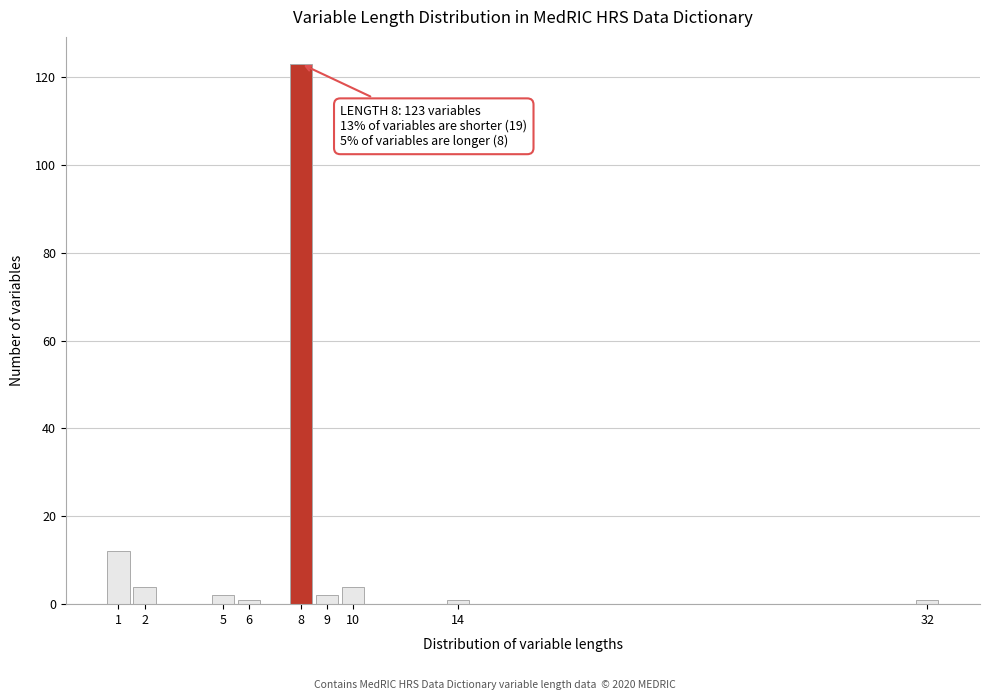

Reading right to left, transcribe all the data shown in this chart.

1	1	4	2	123	1	2	4	12